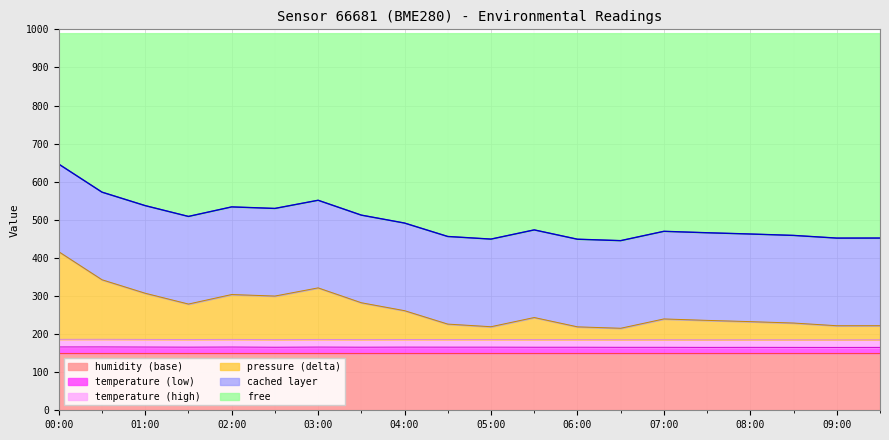

How many interior local peaks does the temperature series have?

5